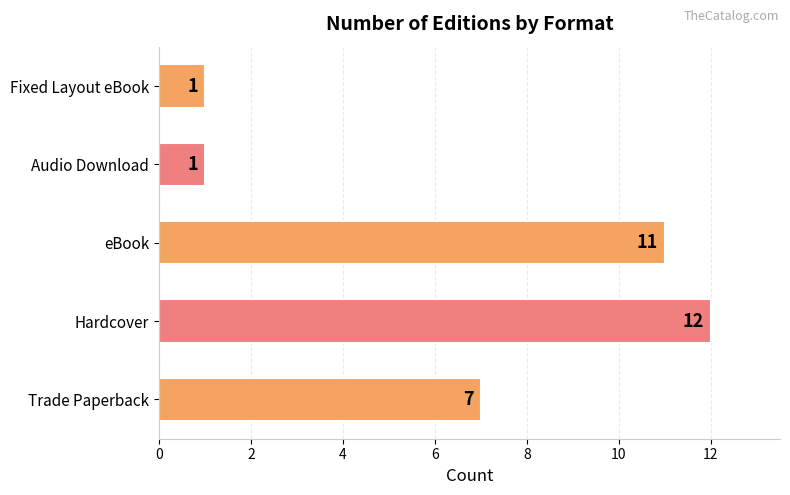

What is the maximum value shown in the chart?

12